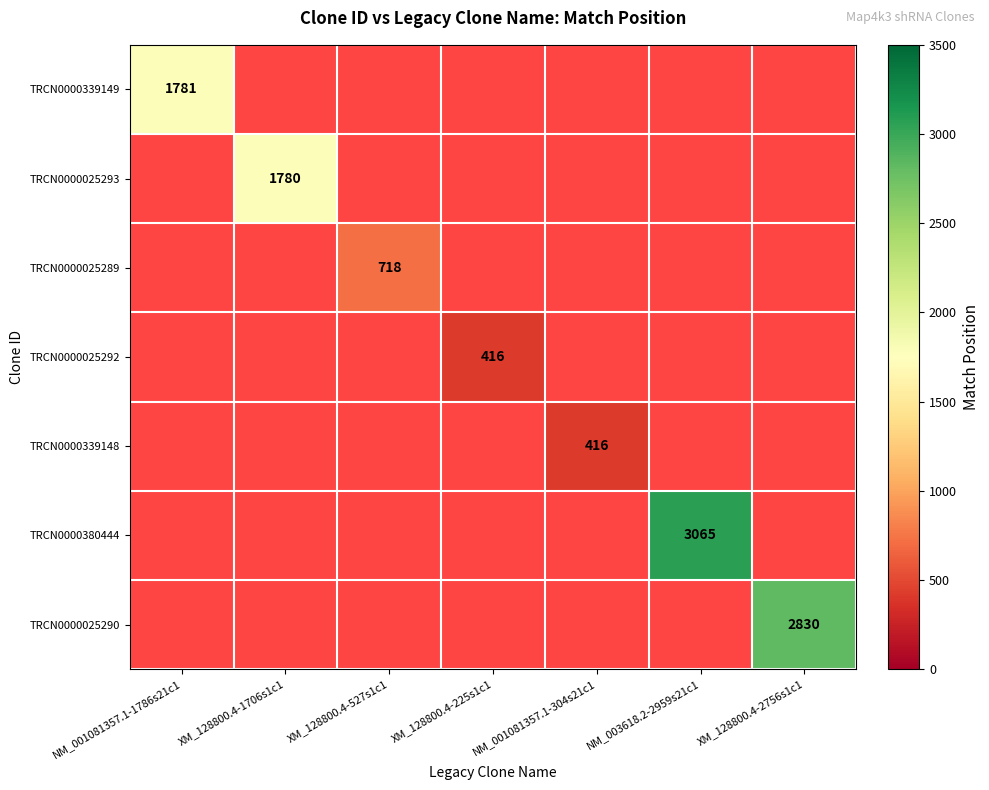

True or false: TRCN0000339149 has a value of 1781 at NM_001081357.1-1786s21c1.

True